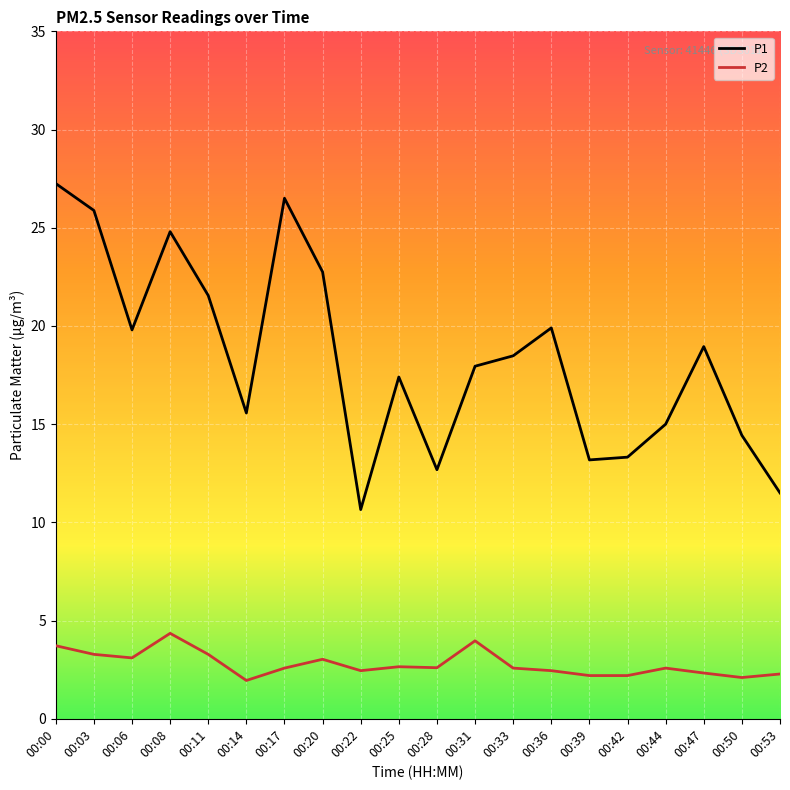

List the series in order of their peak value, lowest first.

P2, P1